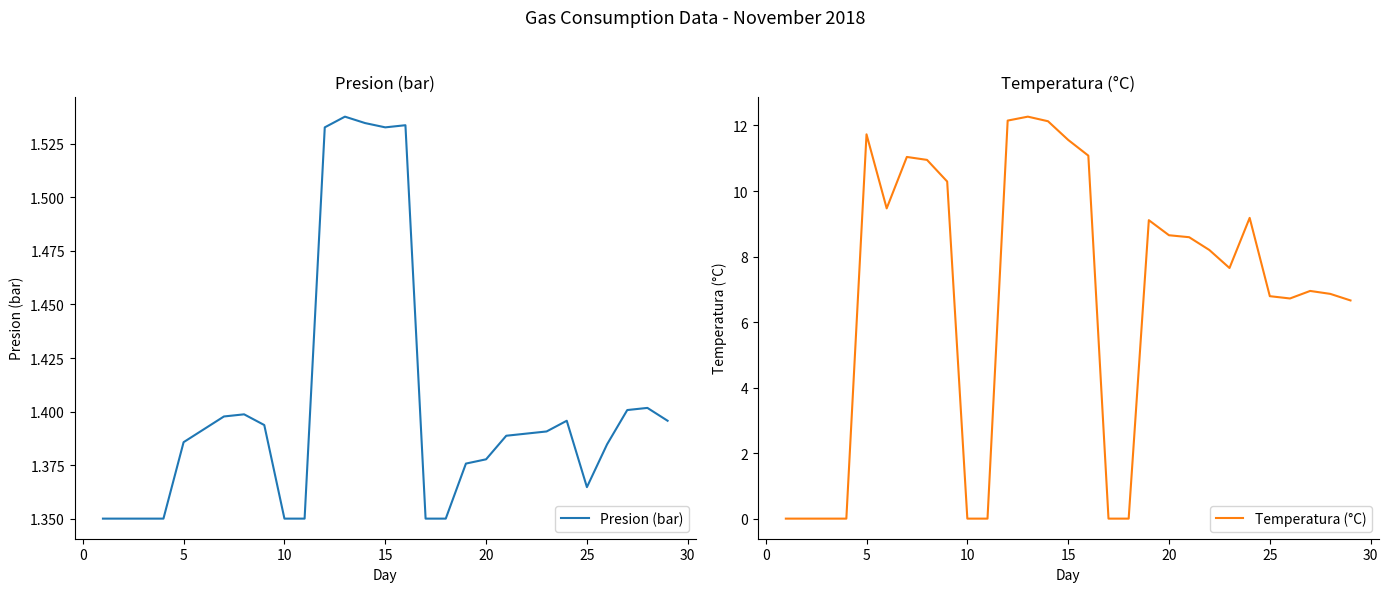

True or false: Temperatura (°C) has a value of 0.0 at 10.

True